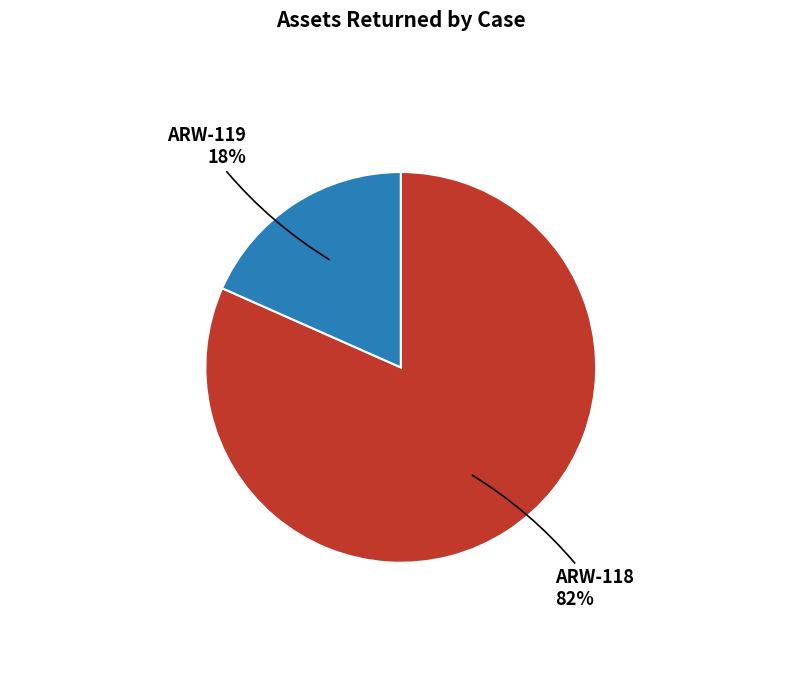

Does any single category account for the majority?

Yes